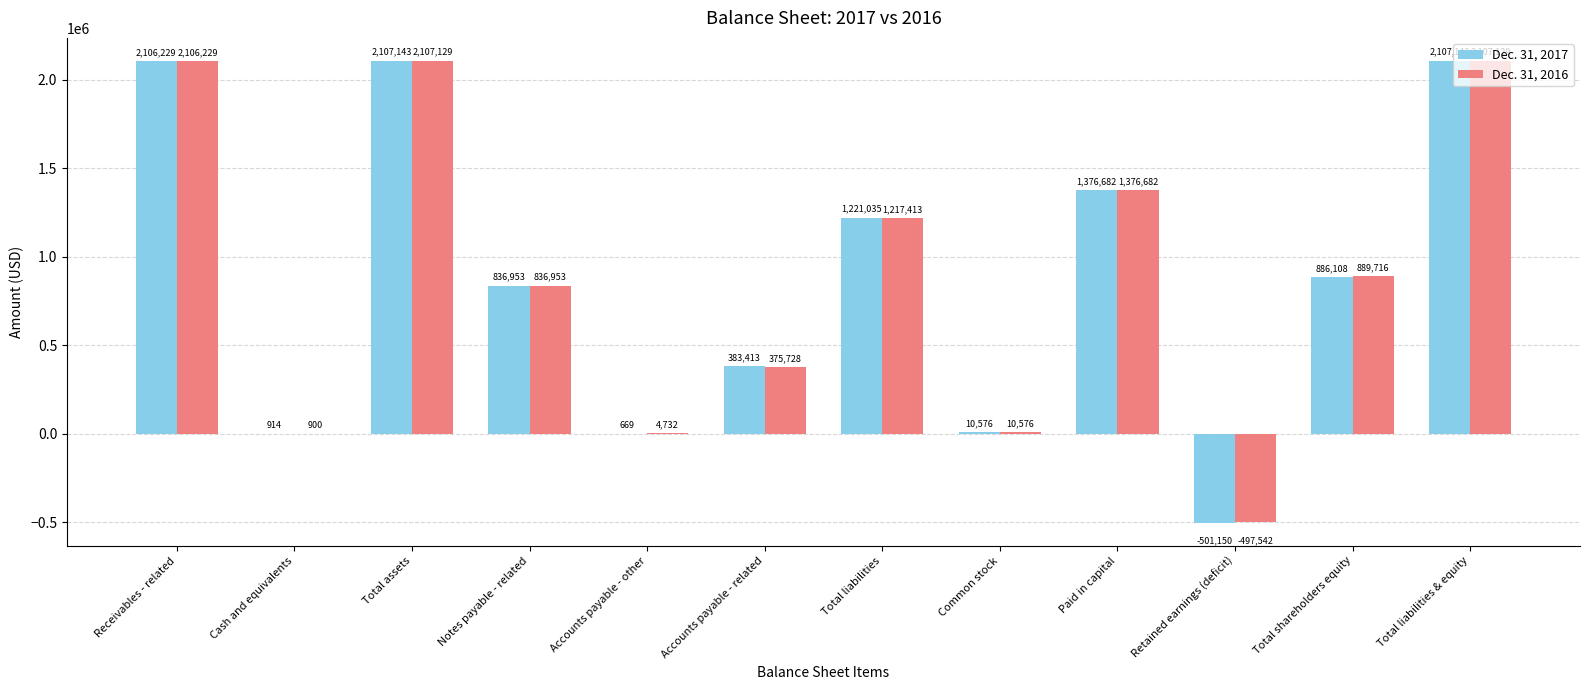

What is the sum of all Dec. 31, 2016 values?

10535645